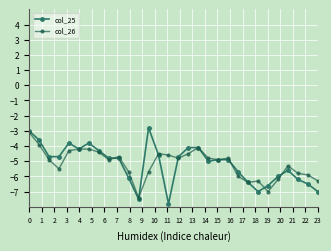

Which series has the widest spread of values?

col_25